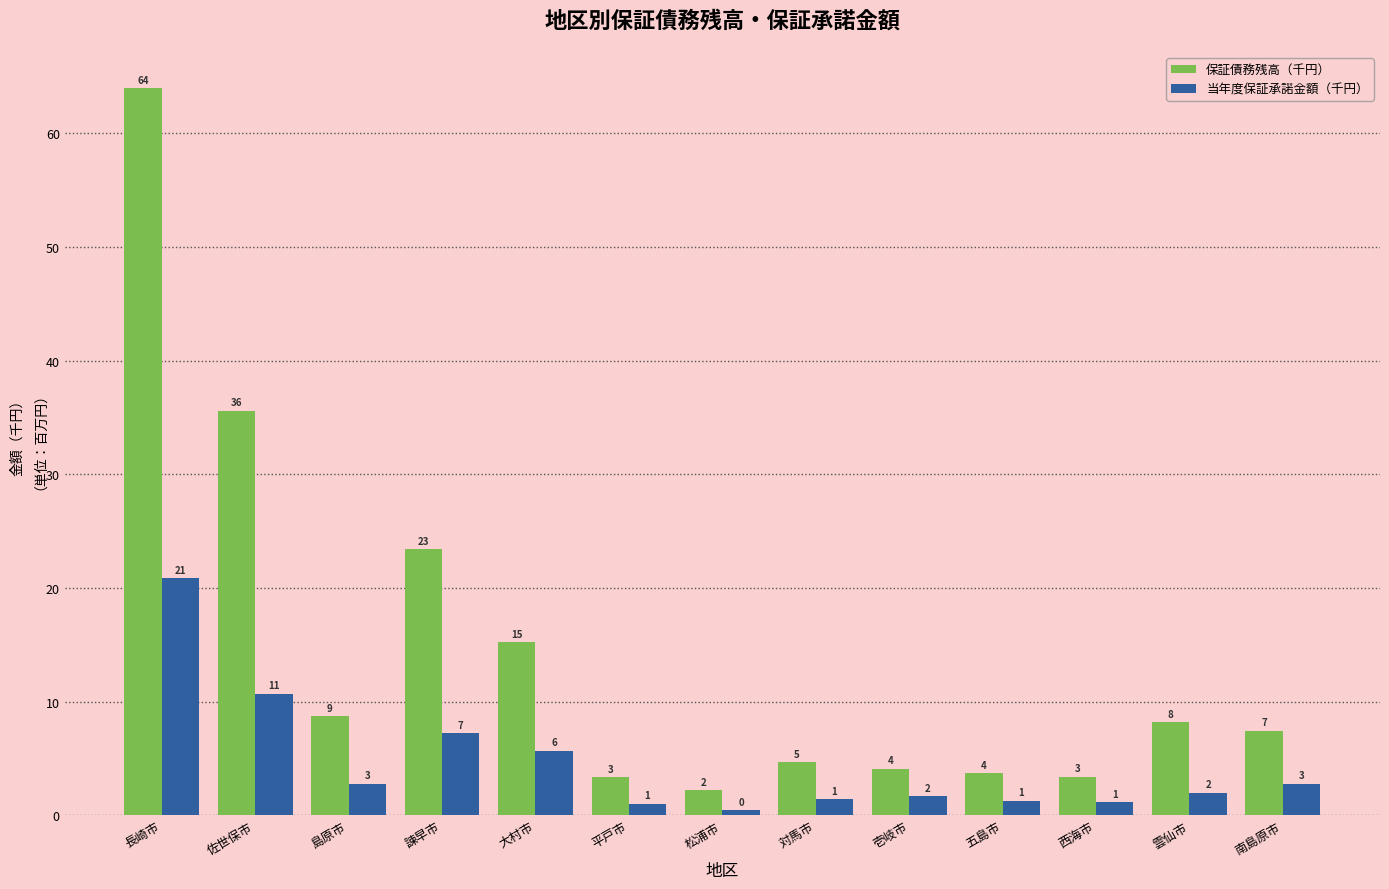

What position from the right is 大村市?

9